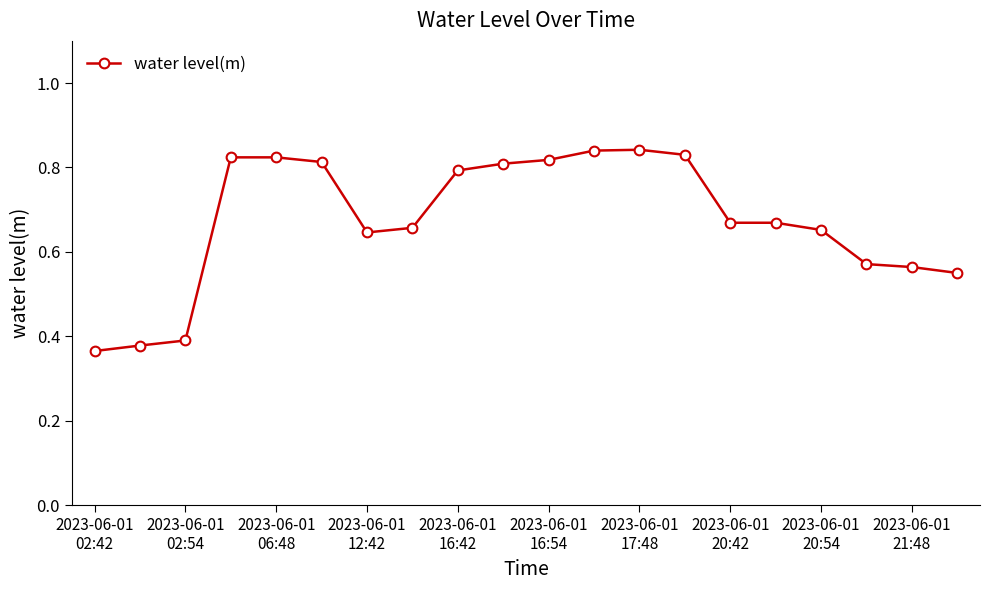

What is the difference between the second highest and minimum values?

0.5